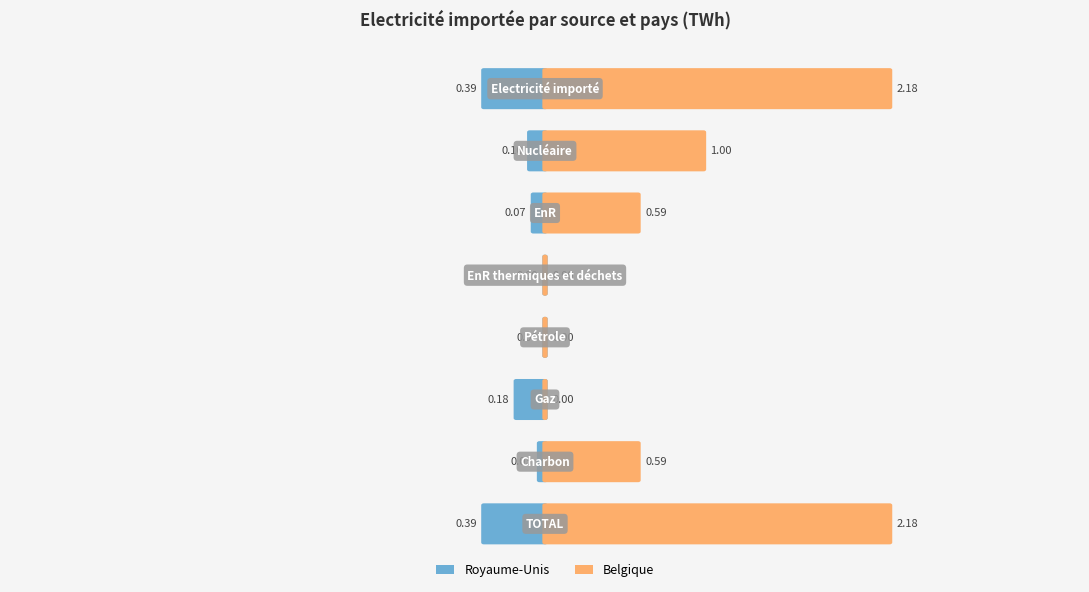

Reading right to left, extract all data points from this chart.

Royaume-Unis: 0.4	0.0	0.2	0.0	0.0	0.1	0.1	0.4
Belgique: 2.2	0.6	0.0	0.0	0.0	0.6	1.0	2.2